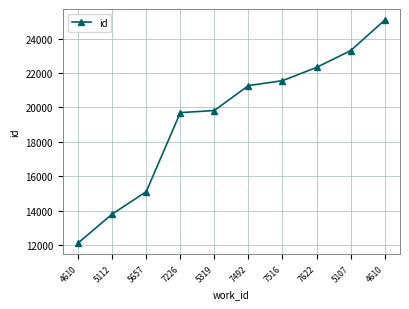

What is the change in value from 5112 to 7226?

+5891